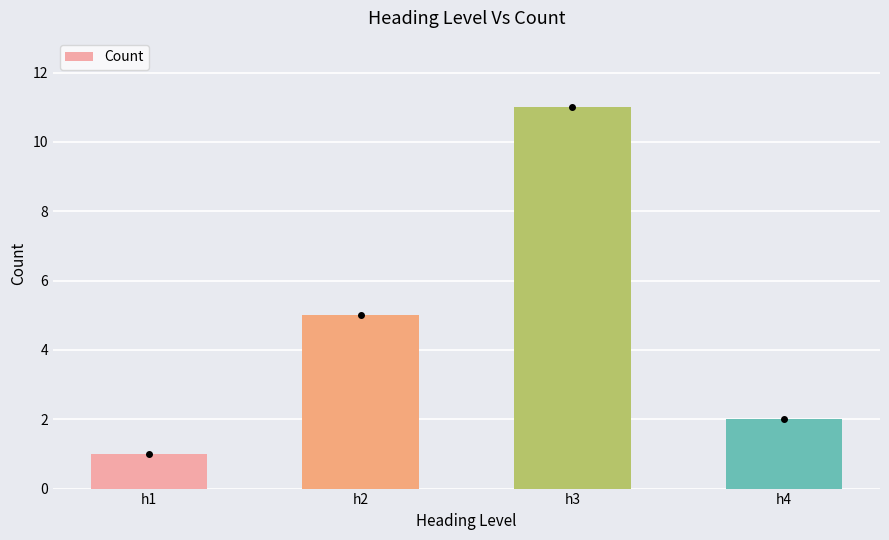

What is the sum of all values?

19